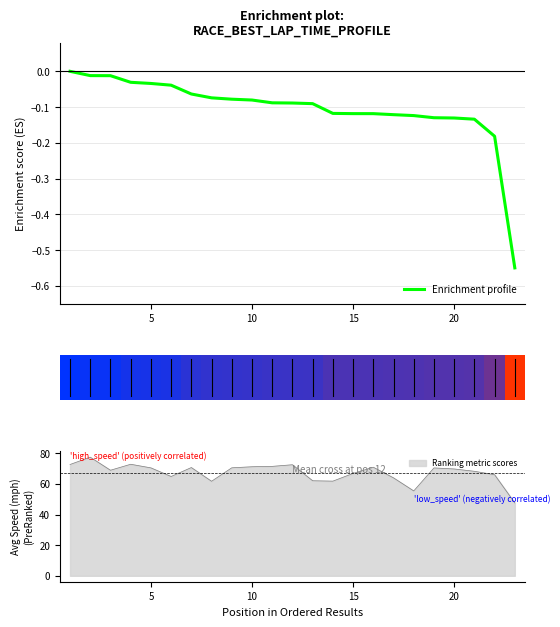

What is the maximum value for Ranking metric scores?

77.4